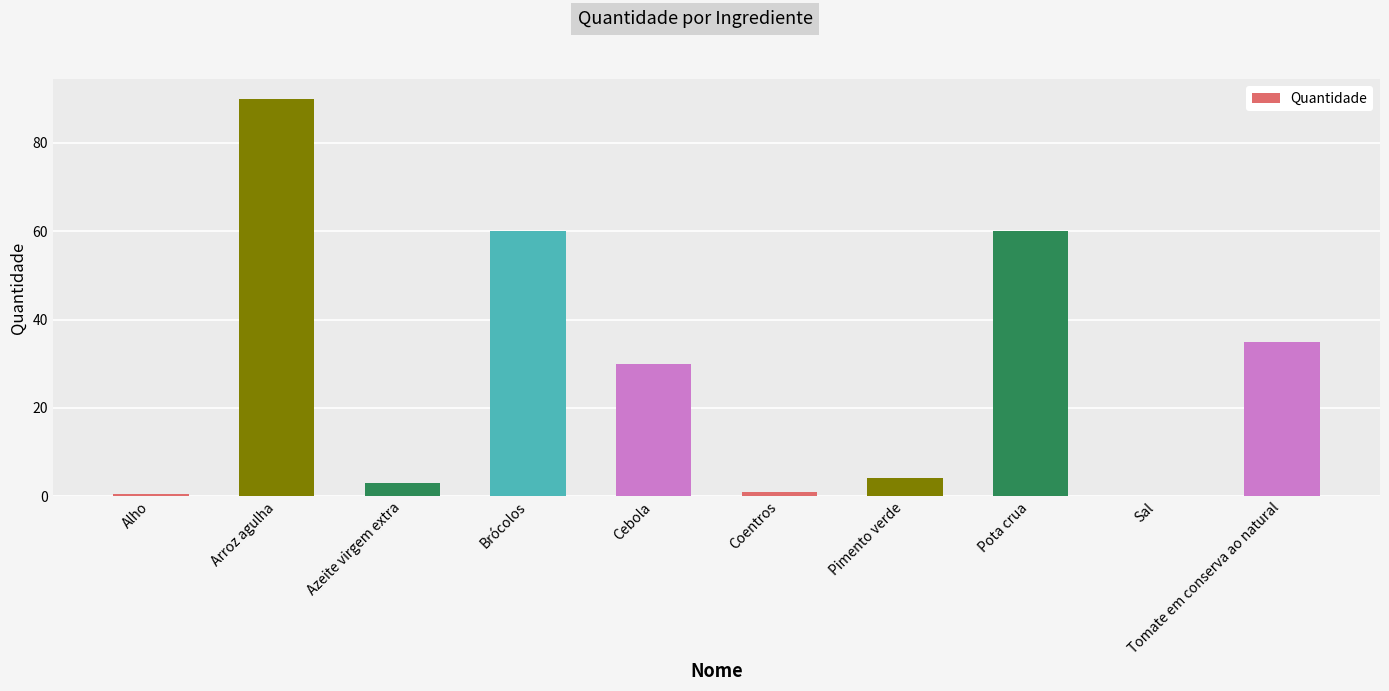

What is the sum of all values?

283.6